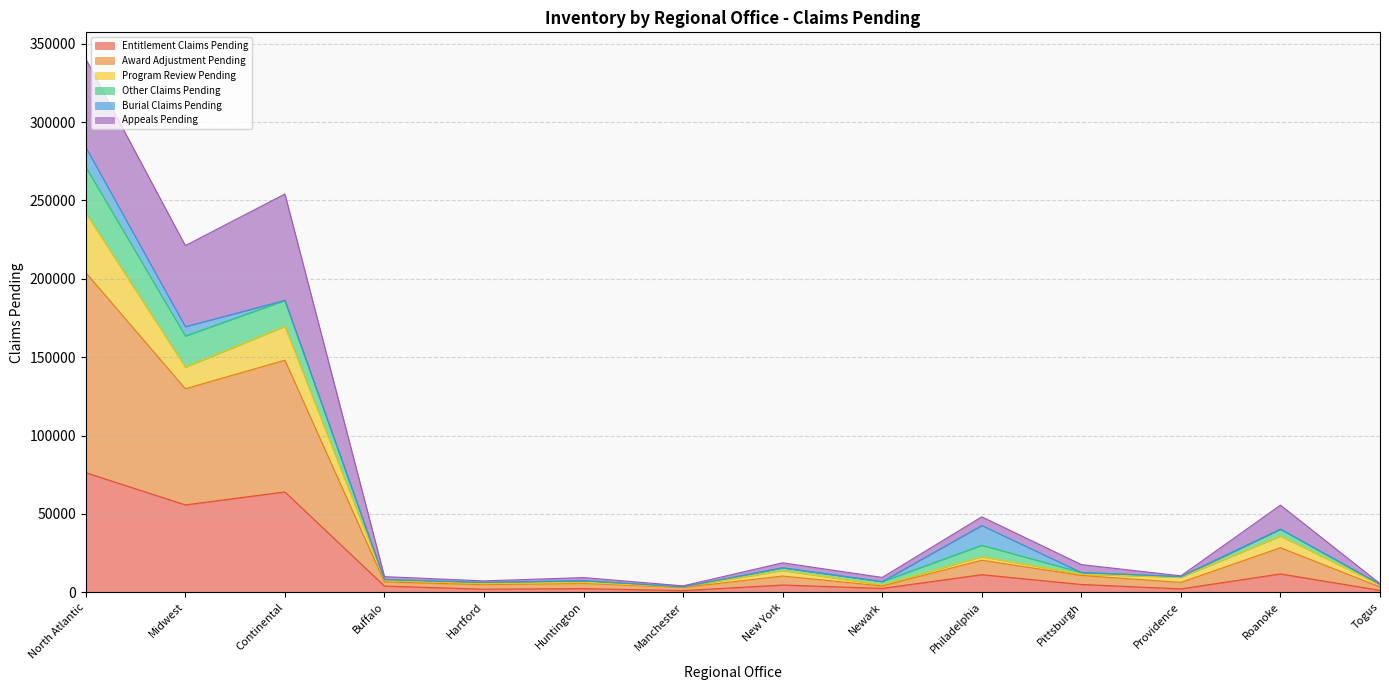

True or false: Award Adjustment Pending has a value of 1751 at Togus.

False